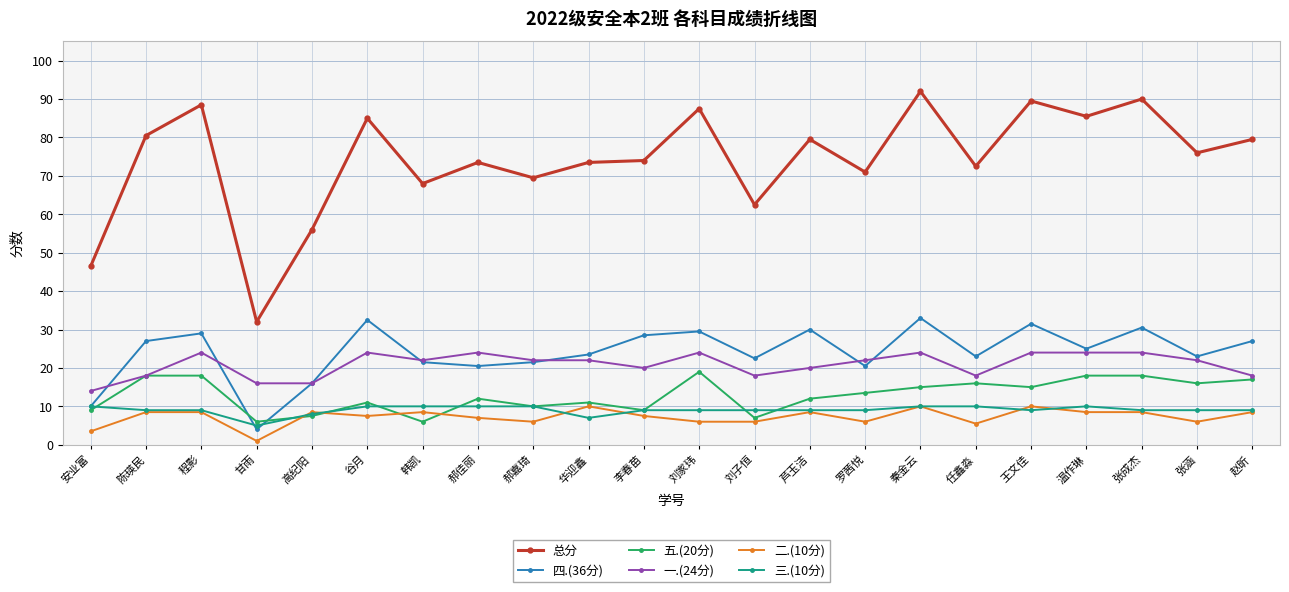

Which series has the widest spread of values?

总分